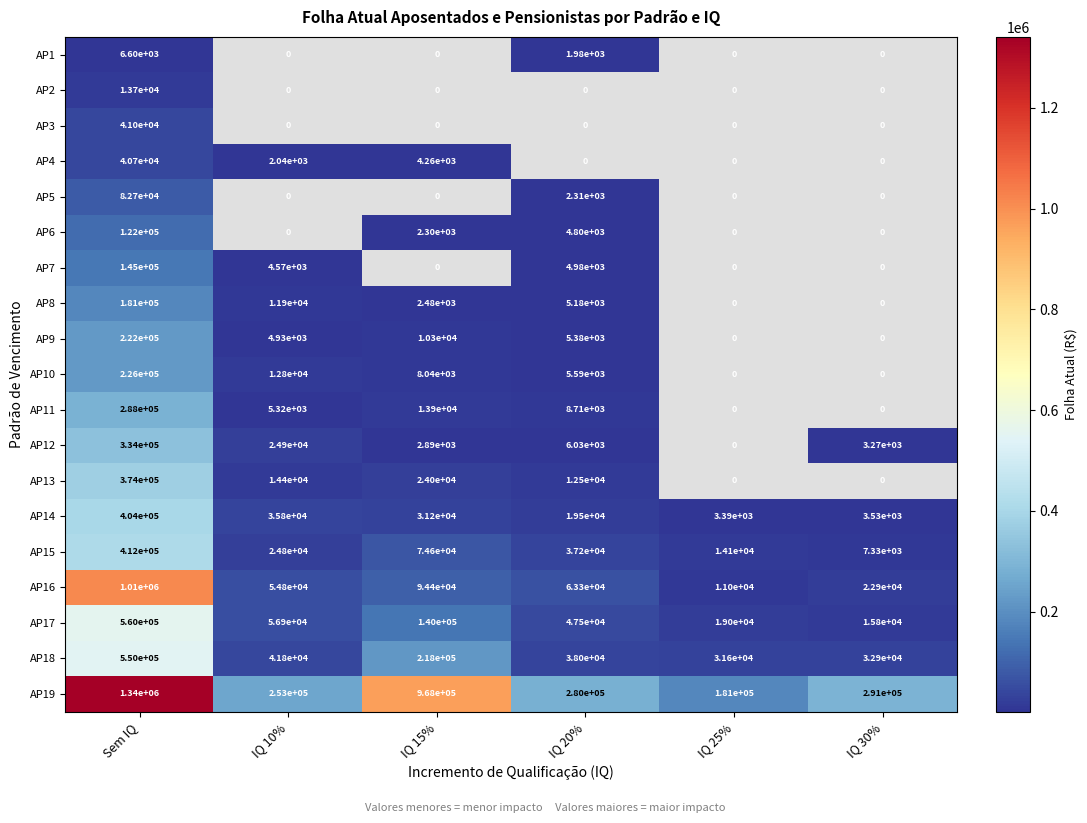

What is the maximum value shown in the chart?

1340972.3